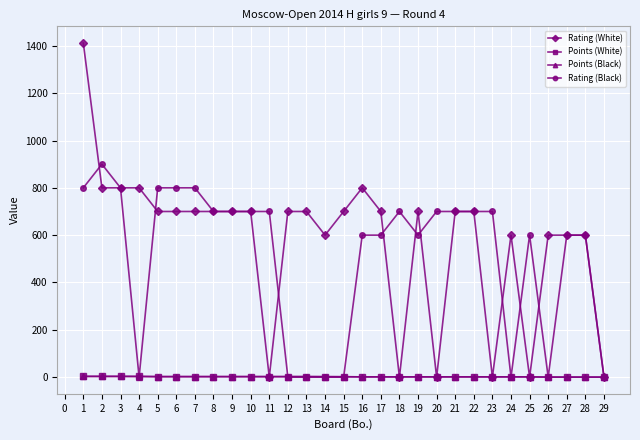

Which series has the largest total across all categories?

Rating (White)